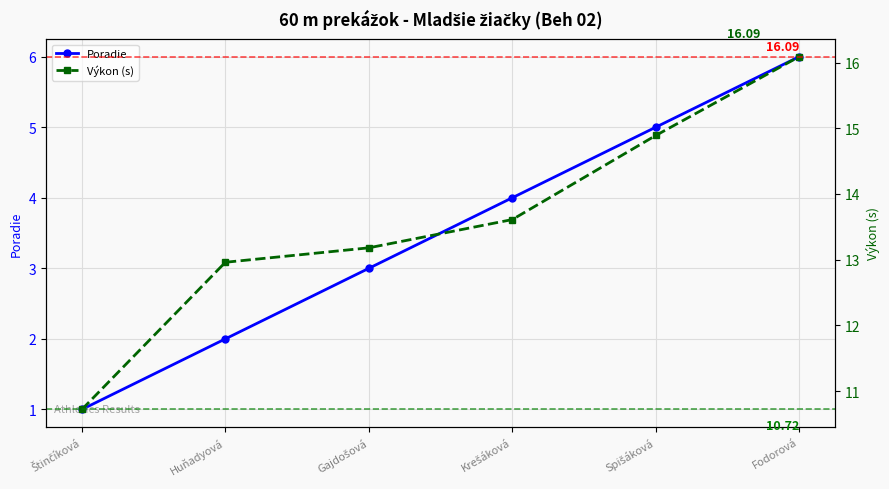

Which label corresponds to the smallest value in the chart?

Štinčíková